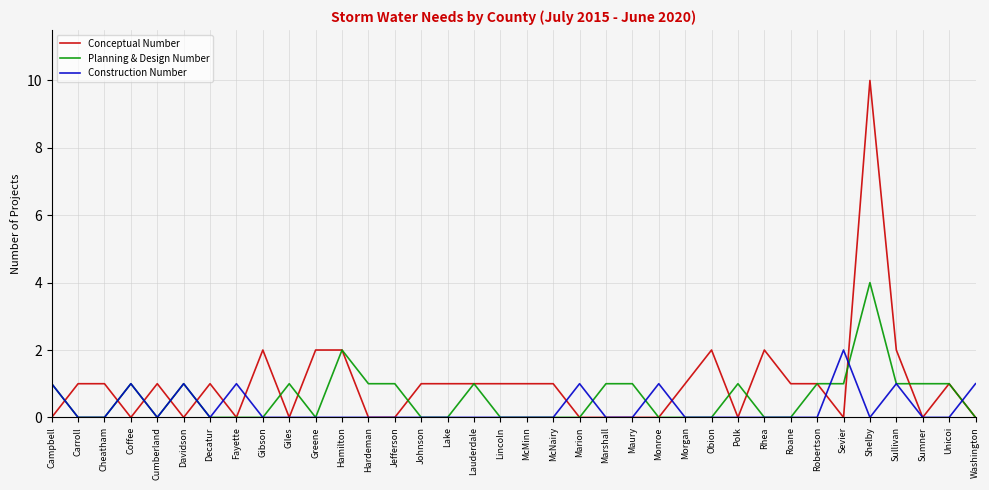

True or false: Planning & Design Number and Construction Number cross at least once.

True